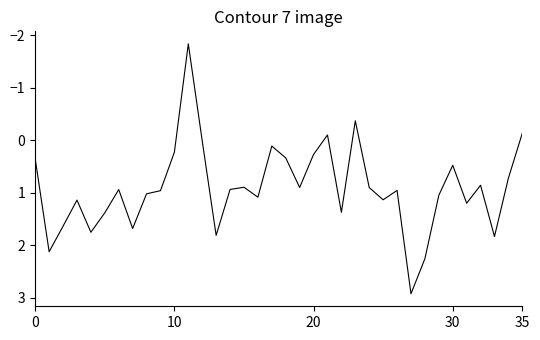

What is the greatest value displayed?

2.9